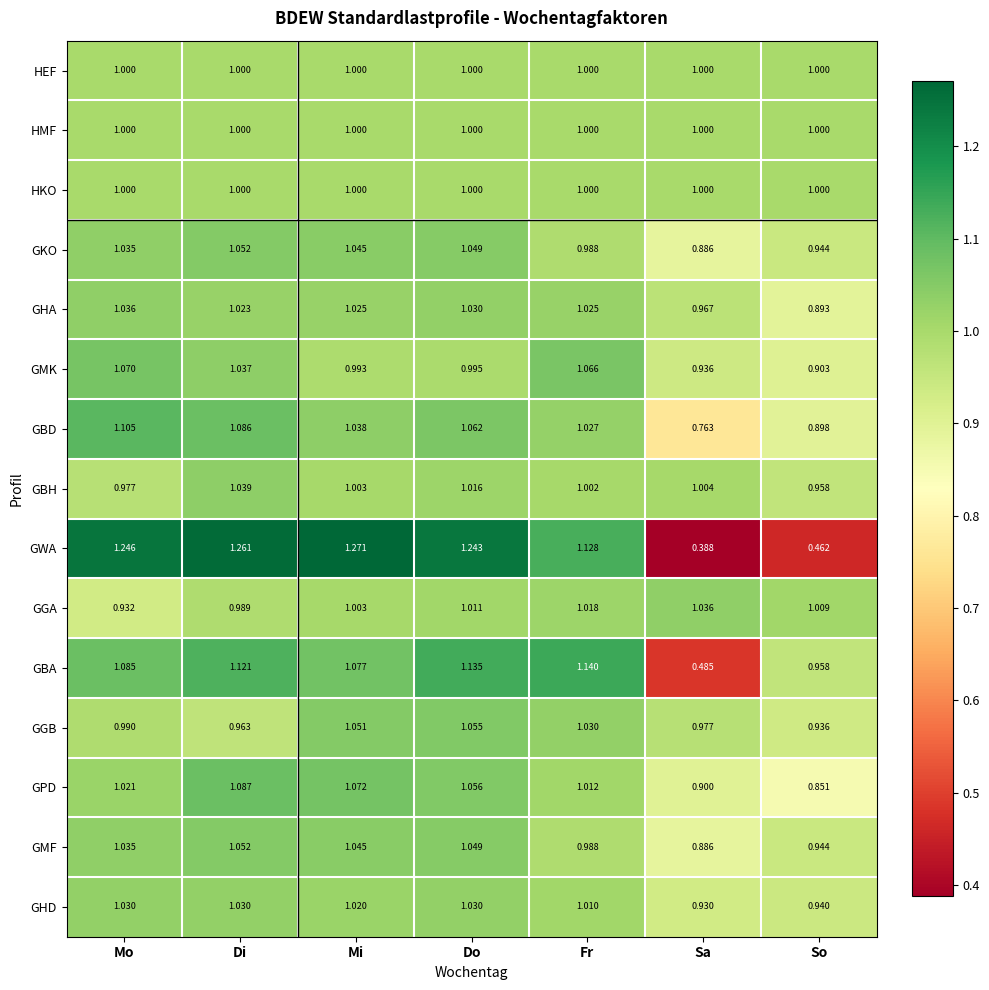

What is the spread (max minus min) of values at Do?

0.2